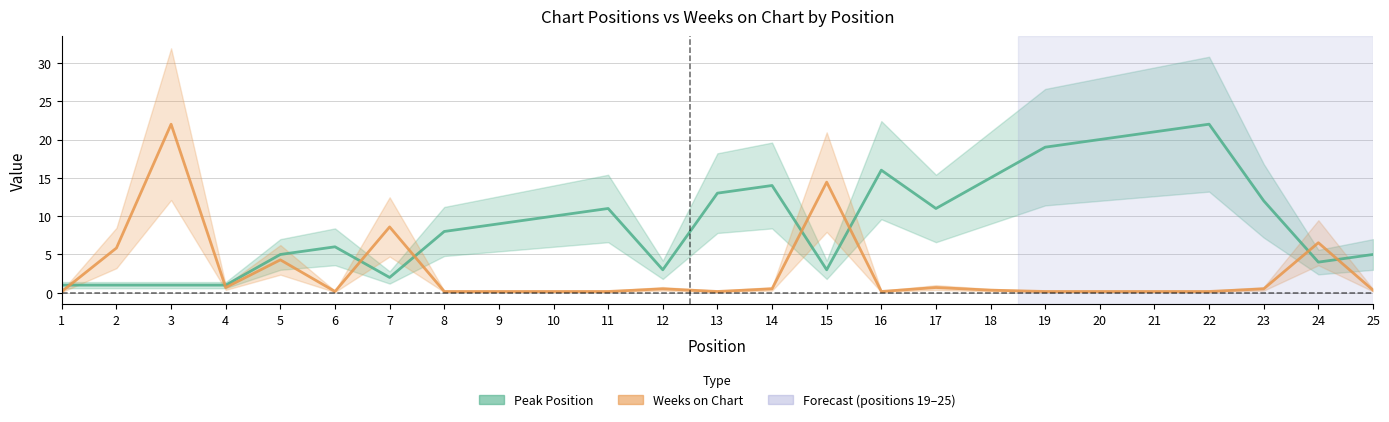

Between 6 and 15, which series saw the biggest shift?

Weeks on Chart